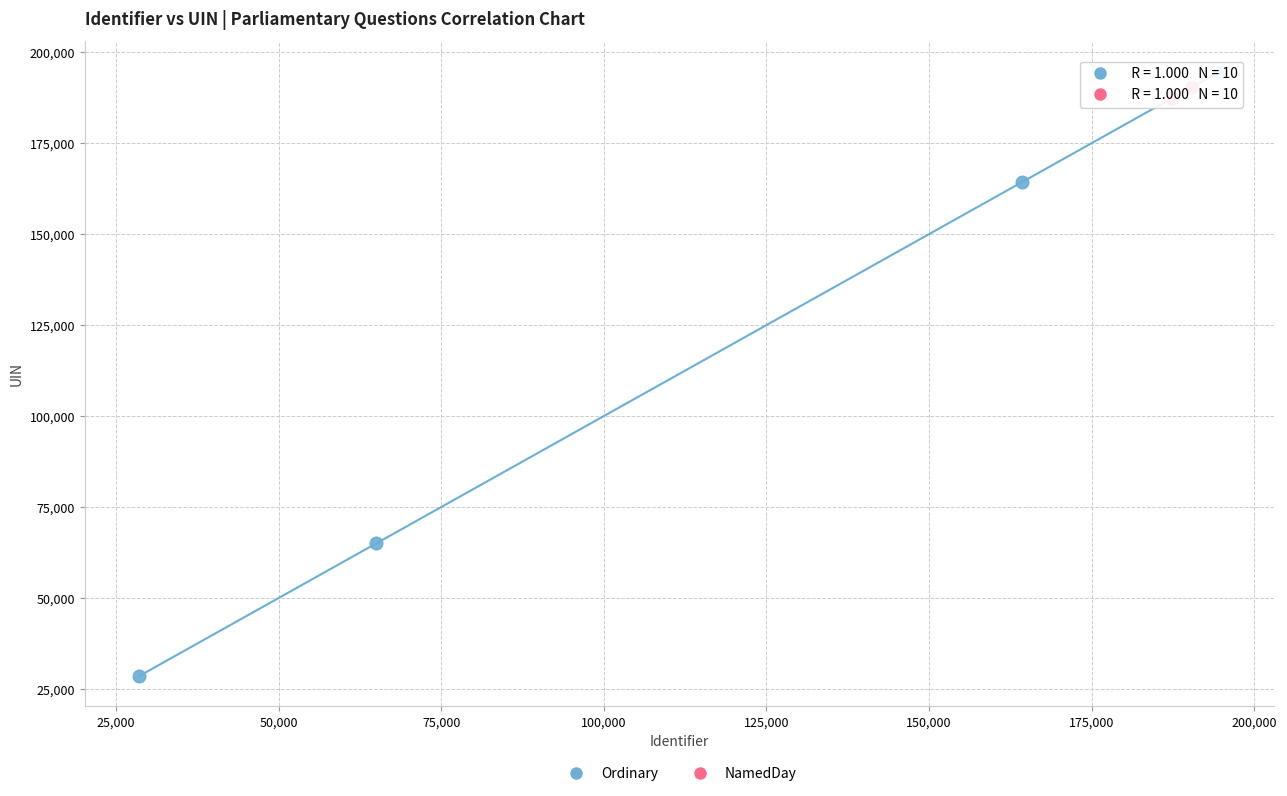

What are all the series names shown in the legend?

Ordinary, NamedDay